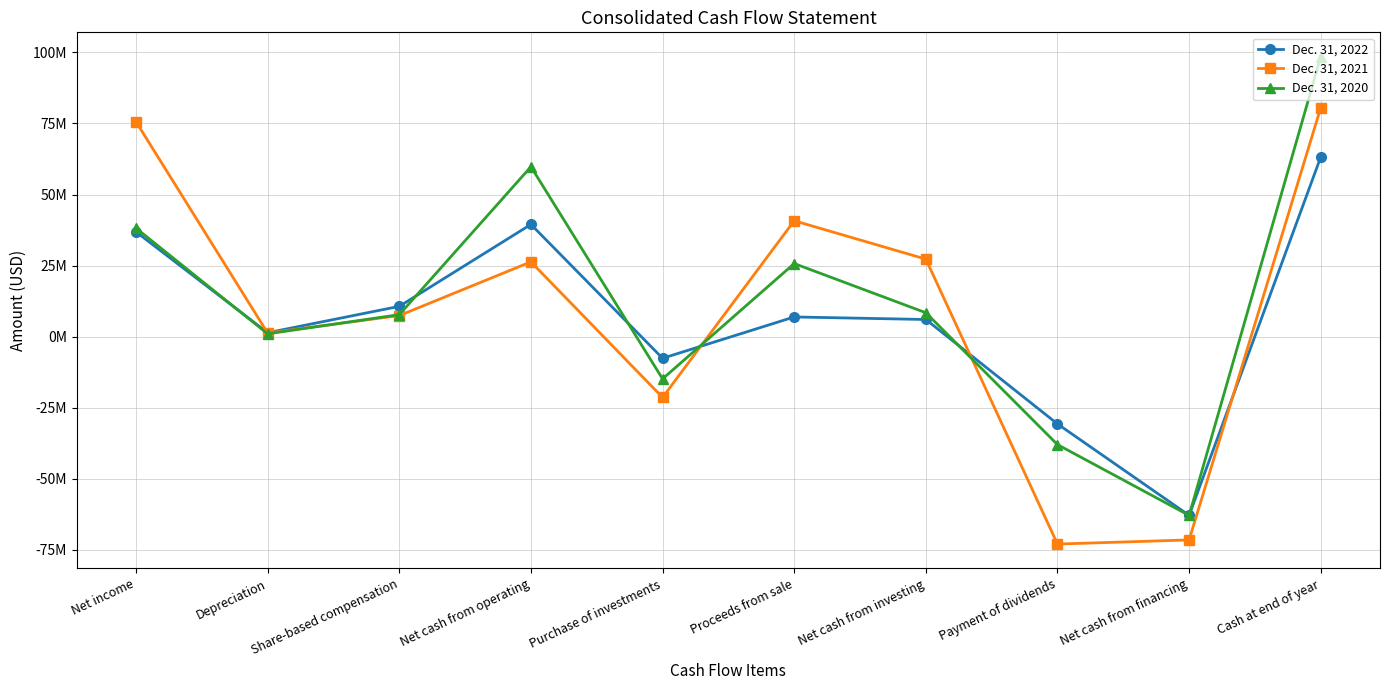

Rank the series at Net cash from operating from highest to lowest value.

Dec. 31, 2020, Dec. 31, 2022, Dec. 31, 2021